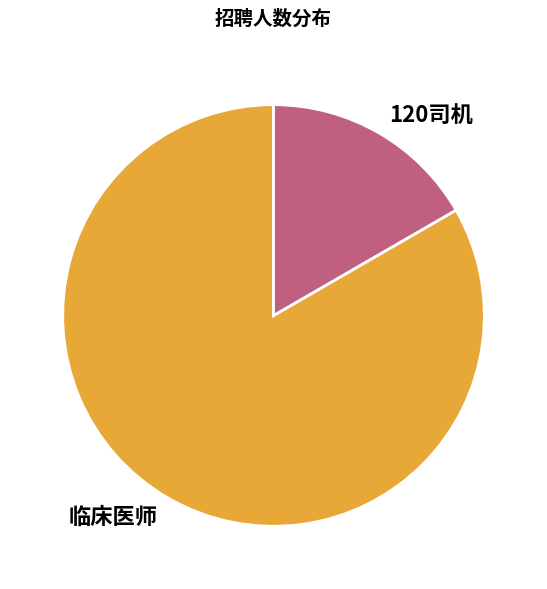

Rank the categories by value from lowest to highest.

120司机, 临床医师